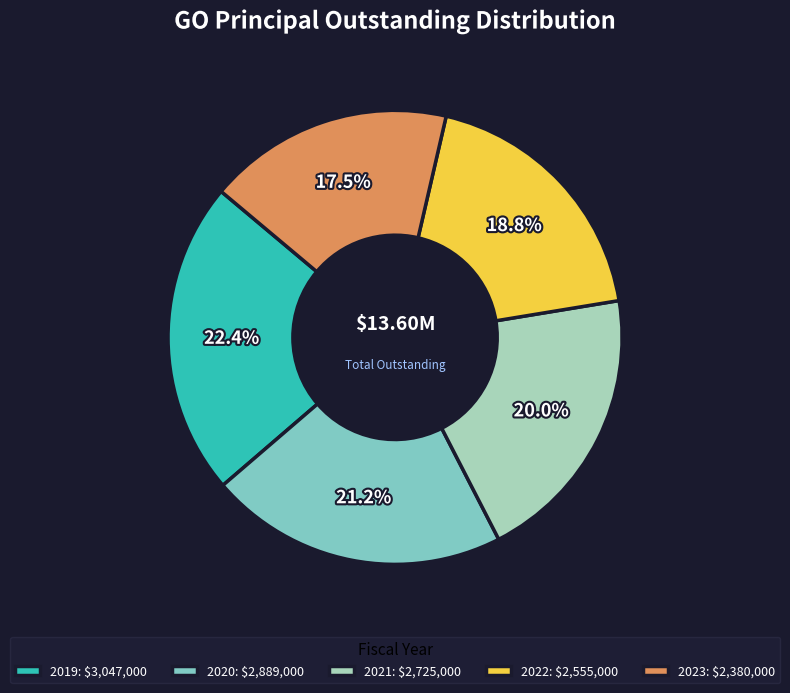

To the nearest percent, what is the combined percentage of 2022 and 2021?

39%